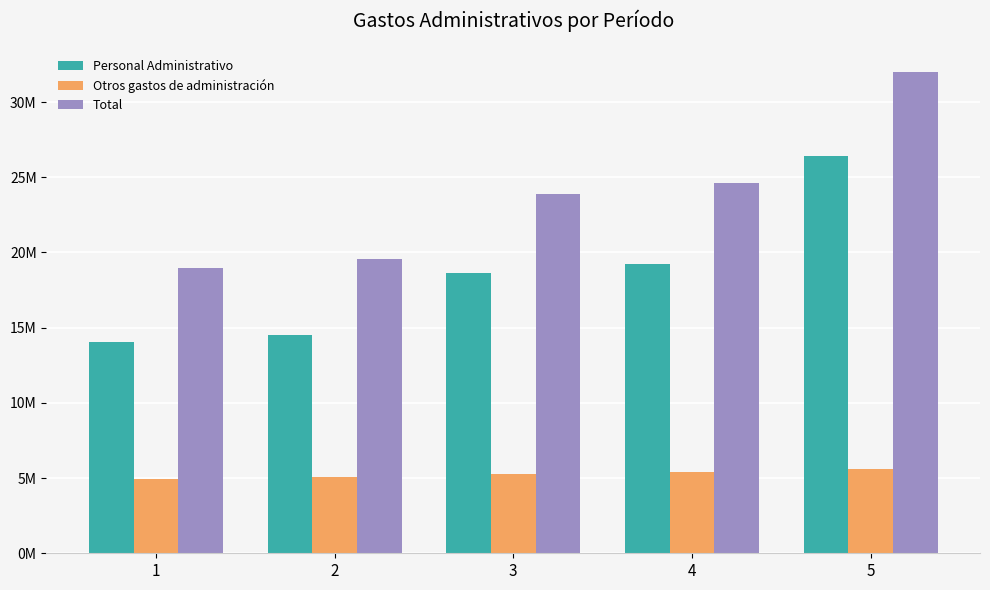

What are all the series names shown in the legend?

Personal Administrativo, Otros gastos de administración, Total